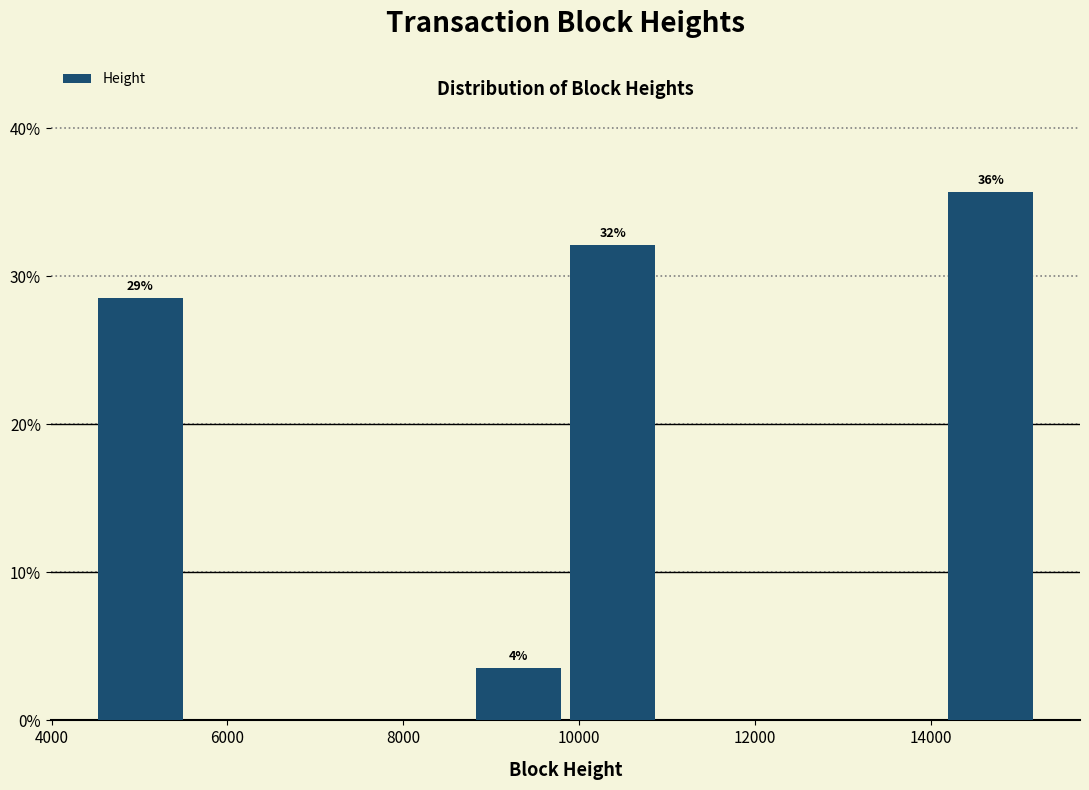

Over which range of the x-axis is the bar tallest?

14200 to 15200